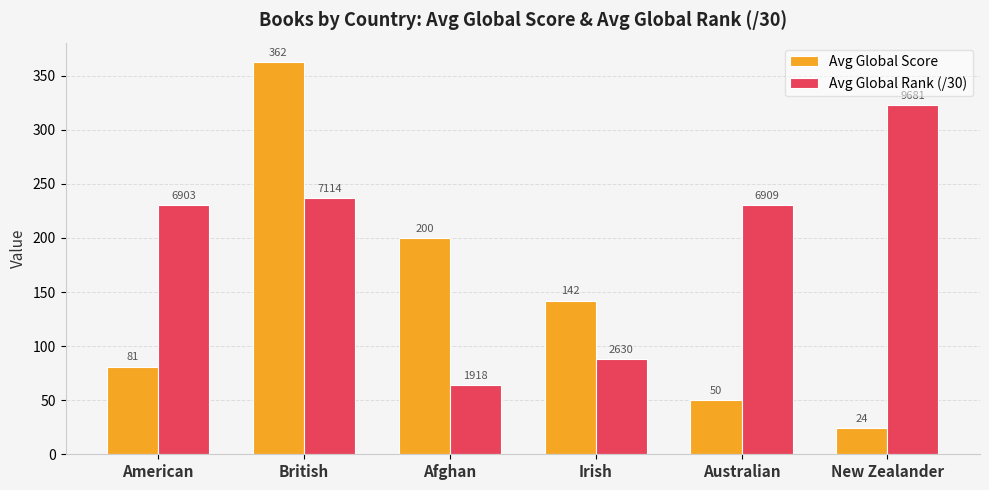

At which category is the sum across all series the highest?

British